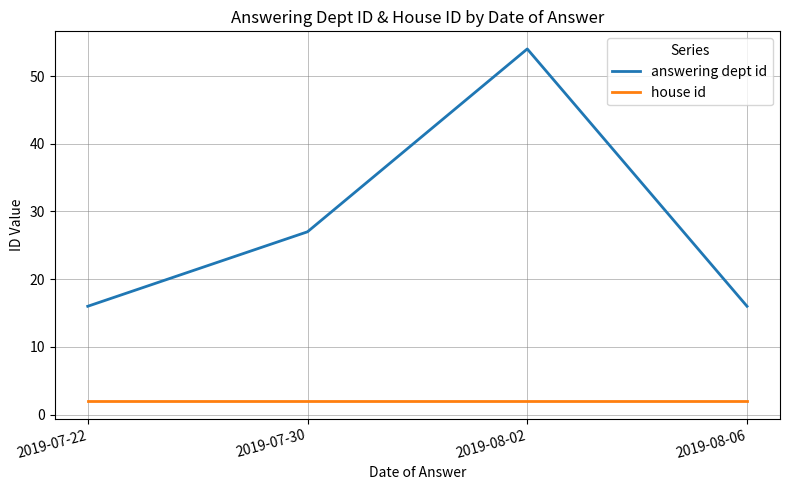

True or false: house id and answering dept id cross at least once.

False